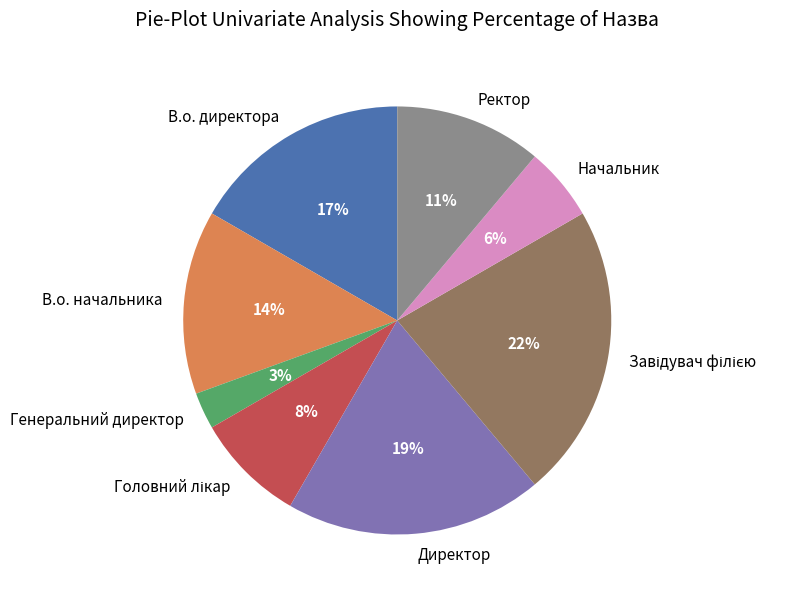

Which has a higher value, Генеральний директор or В.о. начальника?

В.о. начальника